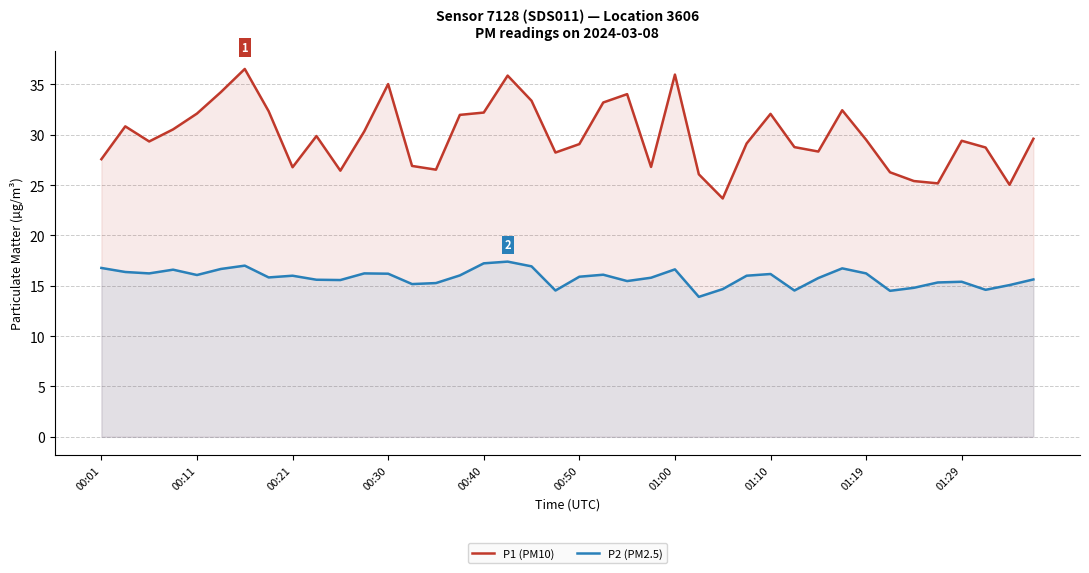

True or false: P1 (PM10) and P2 (PM2.5) cross at least once.

False